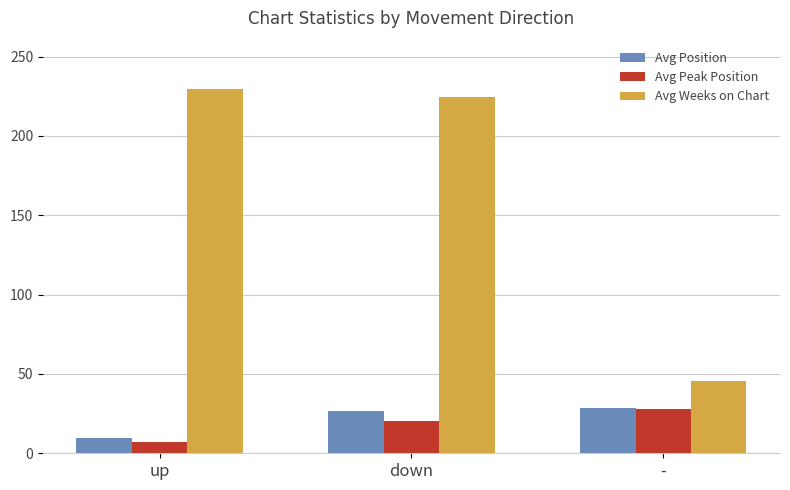

How many groups of bars are there?

3